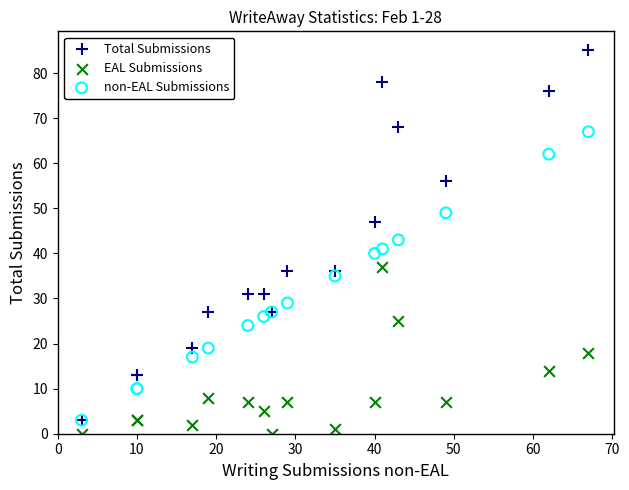

Which series has the largest Y range (max minus min)?

Total Submissions